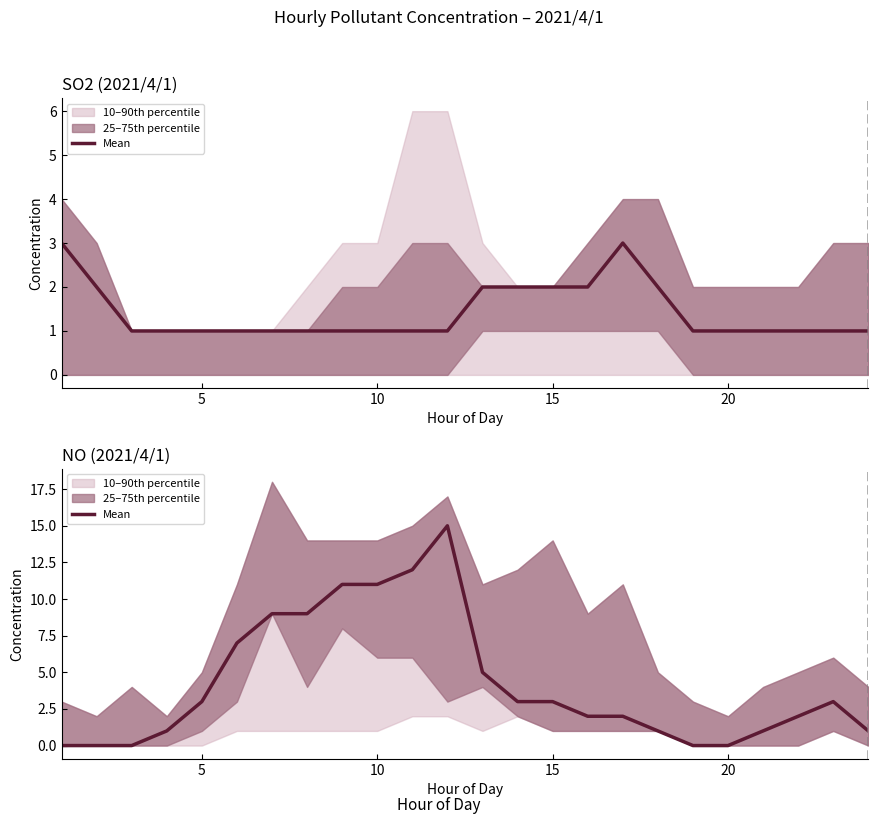

True or false: there are more than 0 points higher than both neighbors.

True